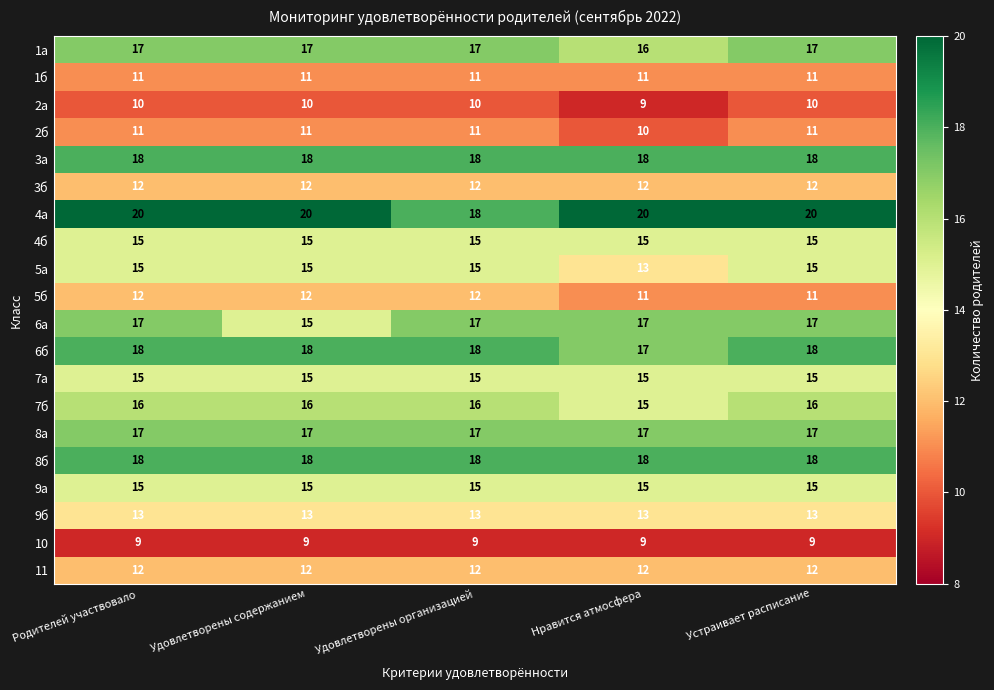

What is the sum of all 9б values?

65